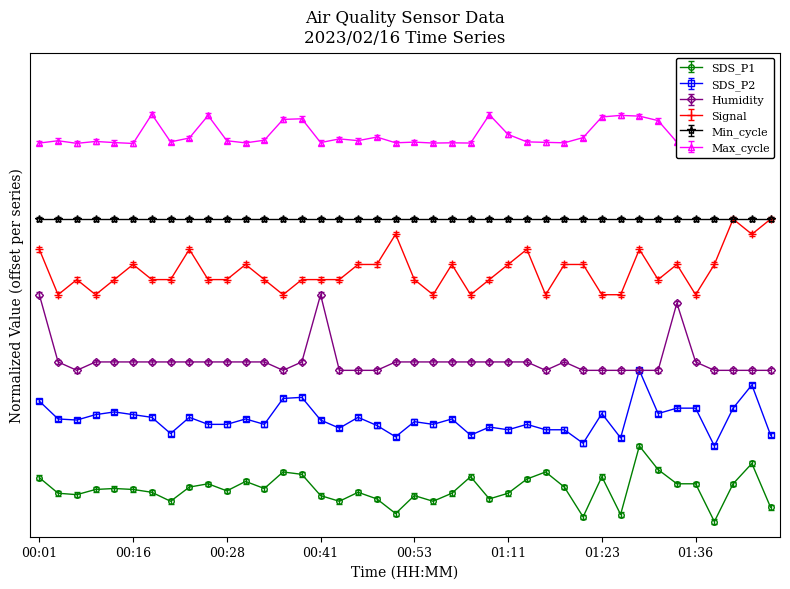

What is the label of the 29th point from the left?

01:19